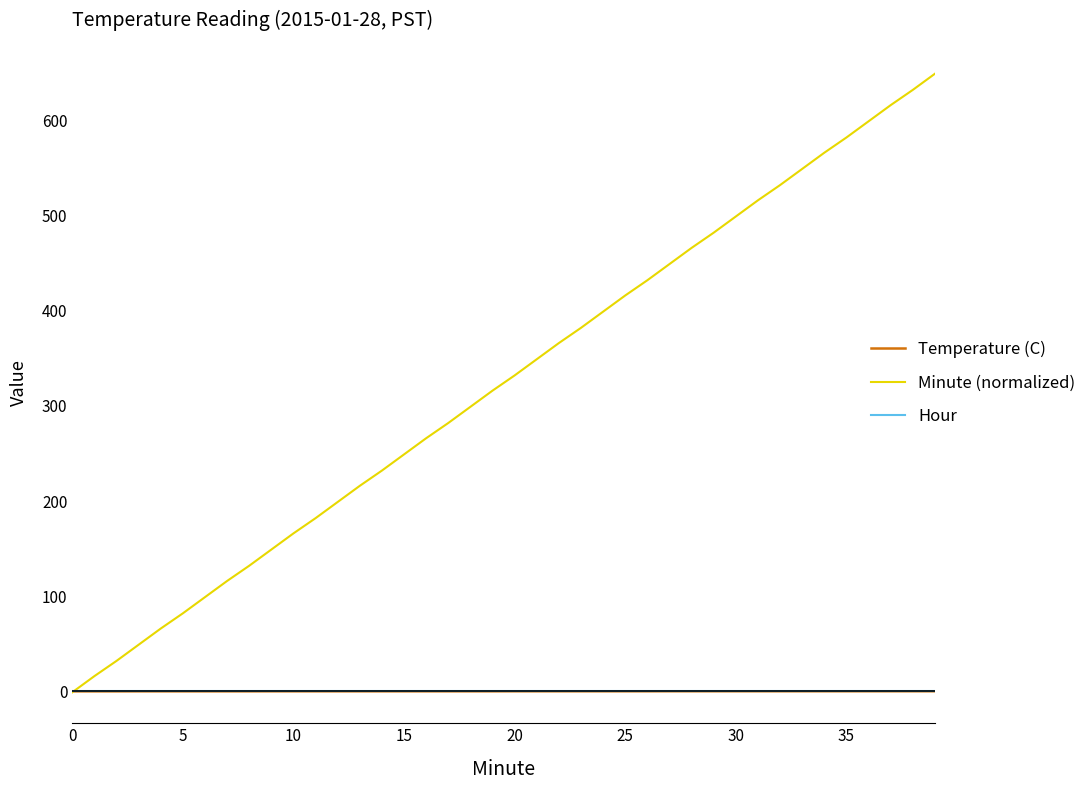

What are all the series names shown in the legend?

Temperature (C), Minute (normalized), Hour